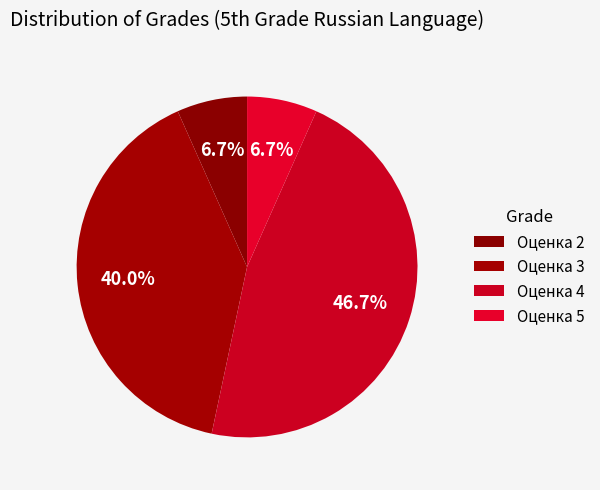

Does Оценка 3 account for over 50% of the chart?

No